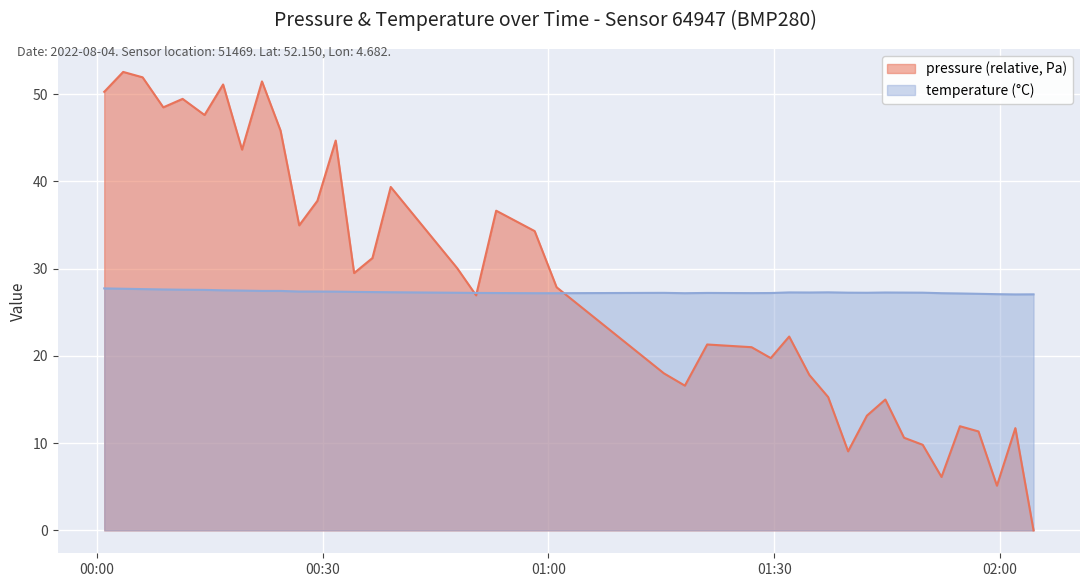

Reading left to right, extract all data points from this chart.

pressure: 2022-08-04T00:00:57=50.3	2022-08-04T00:03:28=52.6	2022-08-04T00:06:03=51.9	2022-08-04T00:08:48=48.5	2022-08-04T00:11:22=49.5	2022-08-04T00:14:17=47.6	2022-08-04T00:16:45=51.1	2022-08-04T00:19:16=43.6	2022-08-04T00:21:55=51.5	2022-08-04T00:24:23=45.8	2022-08-04T00:26:52=35.0	2022-08-04T00:29:17=37.8	2022-08-04T00:31:43=44.7	2022-08-04T00:34:10=29.5	2022-08-04T00:36:36=31.2	2022-08-04T00:39:02=39.4	2022-08-04T00:47:52=30.1	2022-08-04T00:50:23=26.9	2022-08-04T00:53:03=36.6	2022-08-04T00:58:10=34.3	2022-08-04T01:01:05=27.9	2022-08-04T01:15:21=18.0	2022-08-04T01:18:08=16.6	2022-08-04T01:21:06=21.3	2022-08-04T01:27:00=21.0	2022-08-04T01:29:33=19.8	2022-08-04T01:32:00=22.2	2022-08-04T01:34:41=17.8	2022-08-04T01:37:11=15.3	2022-08-04T01:39:50=9.1	2022-08-04T01:42:20=13.1	2022-08-04T01:44:47=15.0	2022-08-04T01:47:16=10.6	2022-08-04T01:49:45=9.8	2022-08-04T01:52:15=6.1	2022-08-04T01:54:42=11.9	2022-08-04T01:57:10=11.3	2022-08-04T01:59:37=5.1	2022-08-04T02:02:04=11.7	2022-08-04T02:04:29=0.0
temperature: 2022-08-04T00:00:57=27.7	2022-08-04T00:03:28=27.7	2022-08-04T00:06:03=27.7	2022-08-04T00:08:48=27.6	2022-08-04T00:11:22=27.6	2022-08-04T00:14:17=27.6	2022-08-04T00:16:45=27.5	2022-08-04T00:19:16=27.5	2022-08-04T00:21:55=27.4	2022-08-04T00:24:23=27.4	2022-08-04T00:26:52=27.4	2022-08-04T00:29:17=27.4	2022-08-04T00:31:43=27.4	2022-08-04T00:34:10=27.3	2022-08-04T00:36:36=27.3	2022-08-04T00:39:02=27.3	2022-08-04T00:47:52=27.2	2022-08-04T00:50:23=27.2	2022-08-04T00:53:03=27.2	2022-08-04T00:58:10=27.2	2022-08-04T01:01:05=27.2	2022-08-04T01:15:21=27.2	2022-08-04T01:18:08=27.2	2022-08-04T01:21:06=27.2	2022-08-04T01:27:00=27.2	2022-08-04T01:29:33=27.2	2022-08-04T01:32:00=27.3	2022-08-04T01:34:41=27.3	2022-08-04T01:37:11=27.3	2022-08-04T01:39:50=27.2	2022-08-04T01:42:20=27.2	2022-08-04T01:44:47=27.3	2022-08-04T01:47:16=27.3	2022-08-04T01:49:45=27.2	2022-08-04T01:52:15=27.2	2022-08-04T01:54:42=27.2	2022-08-04T01:57:10=27.1	2022-08-04T01:59:37=27.1	2022-08-04T02:02:04=27.1	2022-08-04T02:04:29=27.1